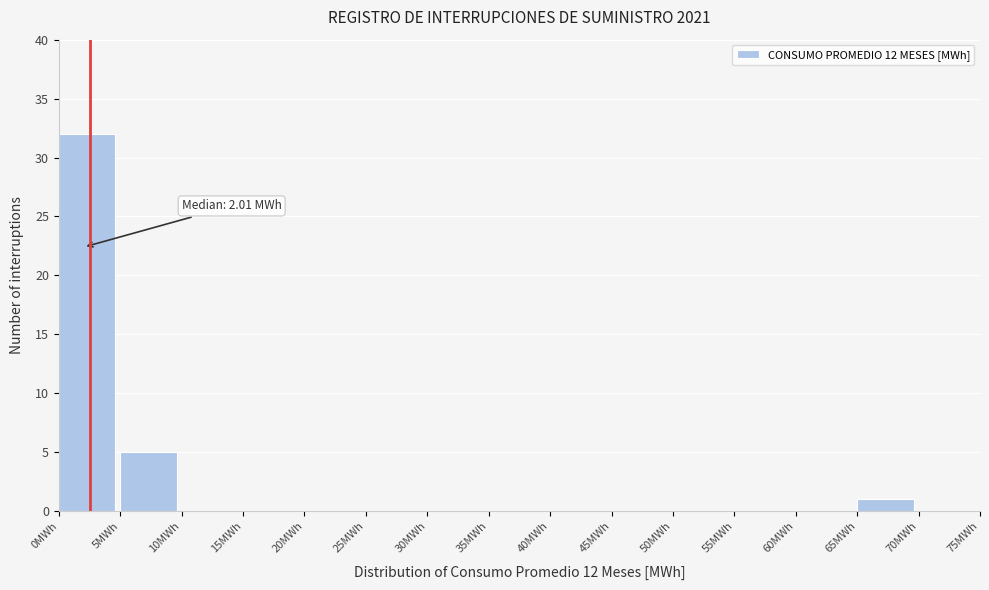

Which range on the x-axis has the tallest bar?

0 to 5